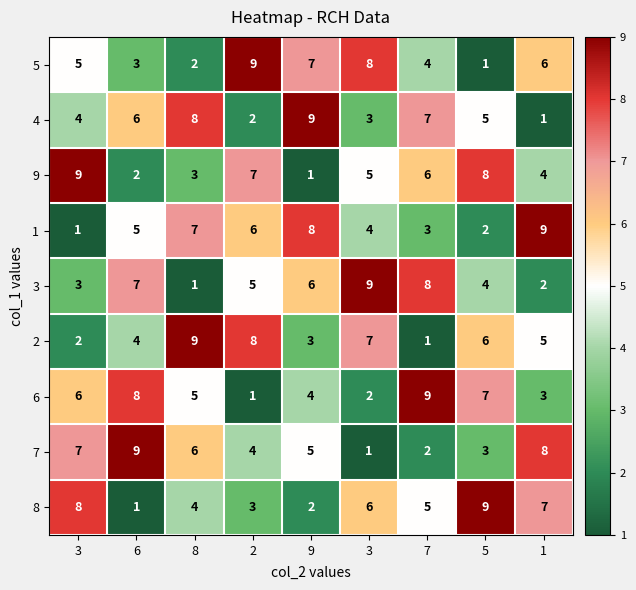

How many values in the 5 series are below 5?

4